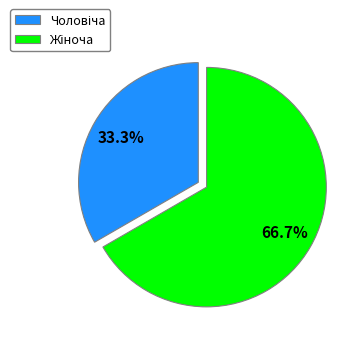

Is there any slice that represents more than half of the pie?

Yes